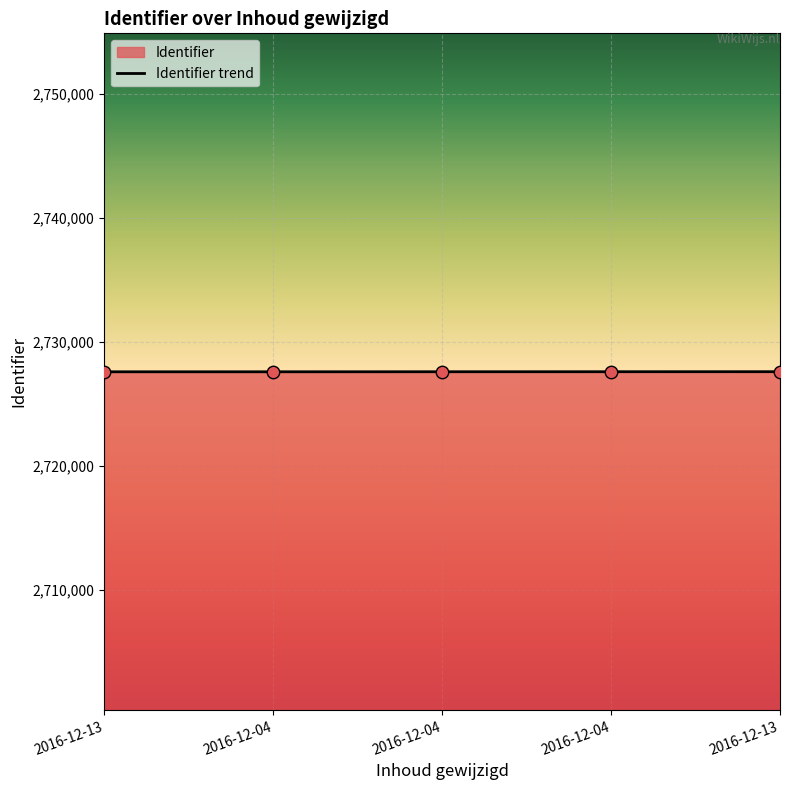

Approximately how many times larger is the value at 2016-12-04 compared to 2016-12-04?

1.0